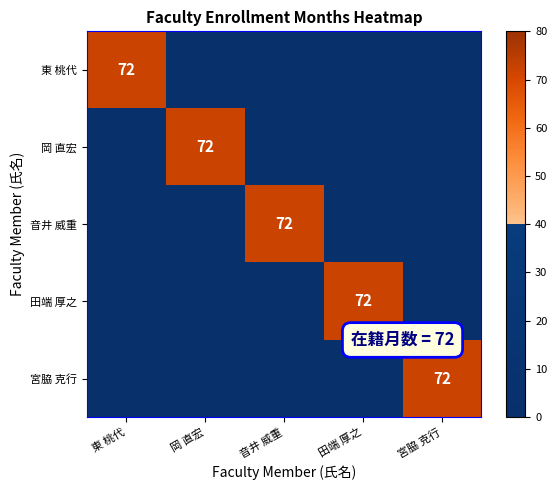

The 田端 厚之 series shows 72 at 田端 厚之. True or false?

True